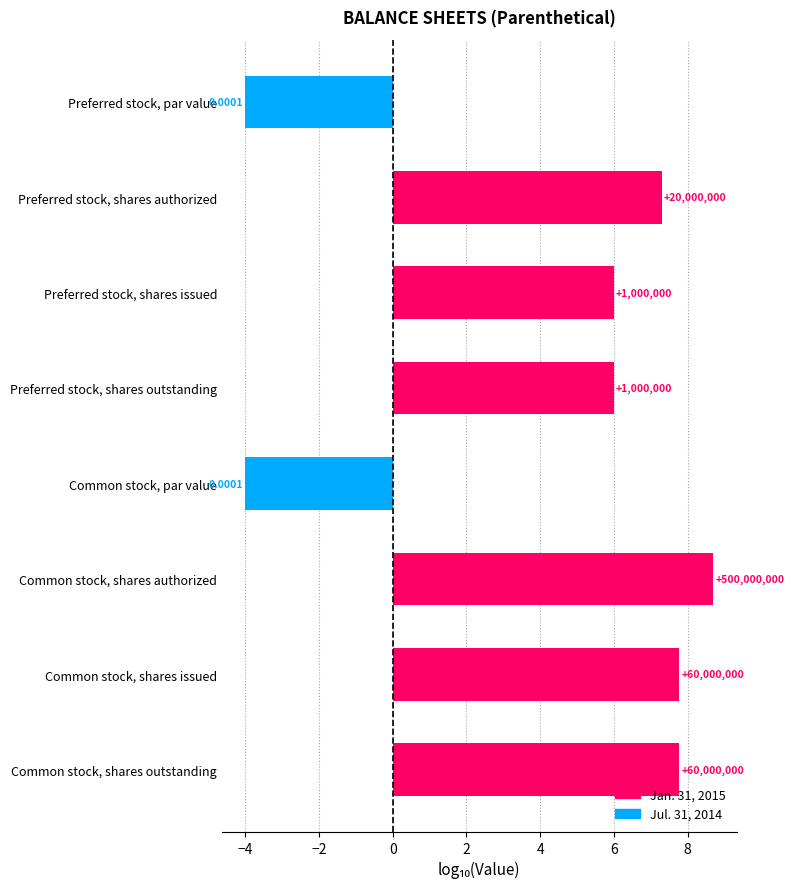

Does the chart contain any negative values?

Yes